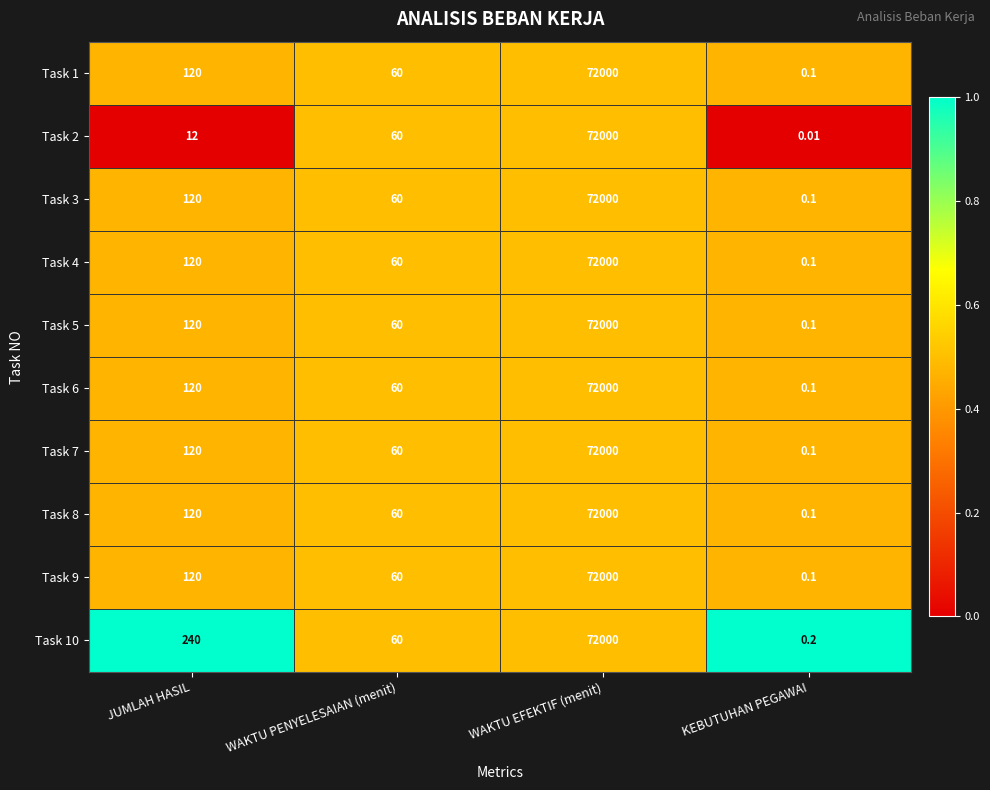

Where is Task 8 nearest to the value 36000?

JUMLAH HASIL